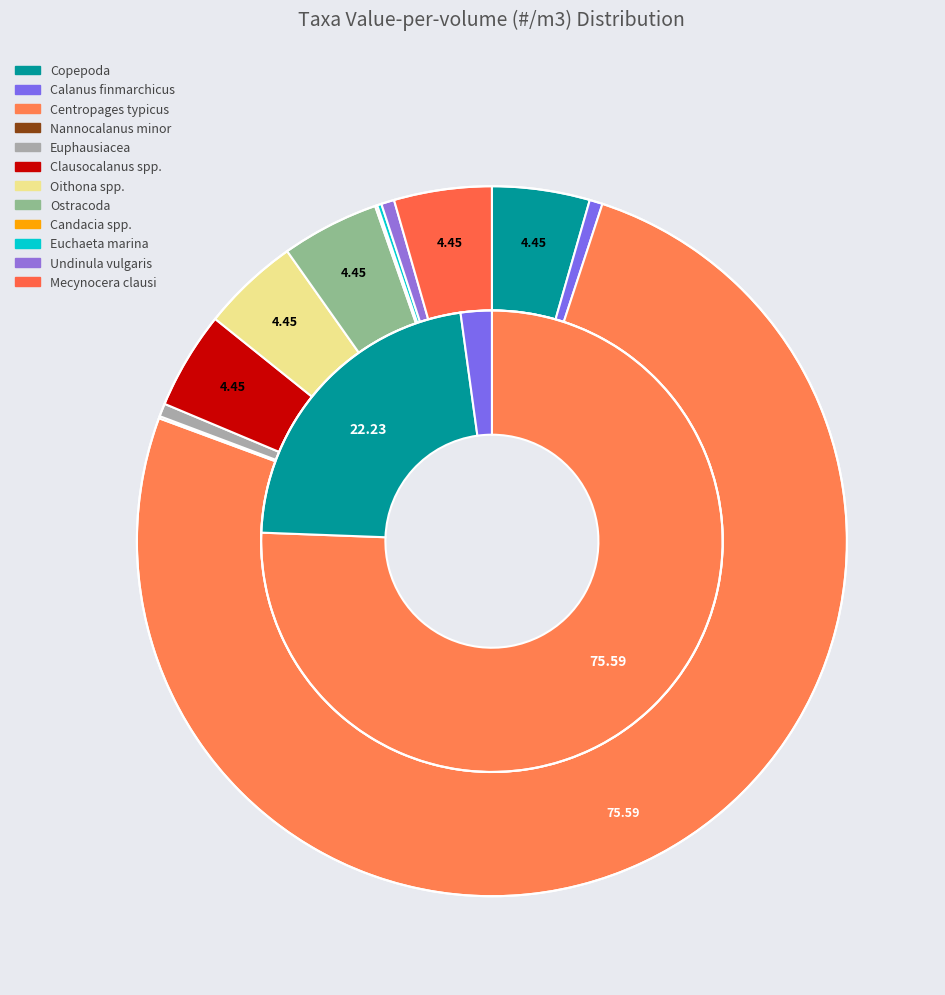

Rank the categories by value from lowest to highest.

Nannocalanus minor, Candacia spp., Euchaeta marina, Calanus finmarchicus, Euphausiacea, Undinula vulgaris, Copepoda, Clausocalanus spp., Oithona spp., Ostracoda, Mecynocera clausi, Centropages typicus